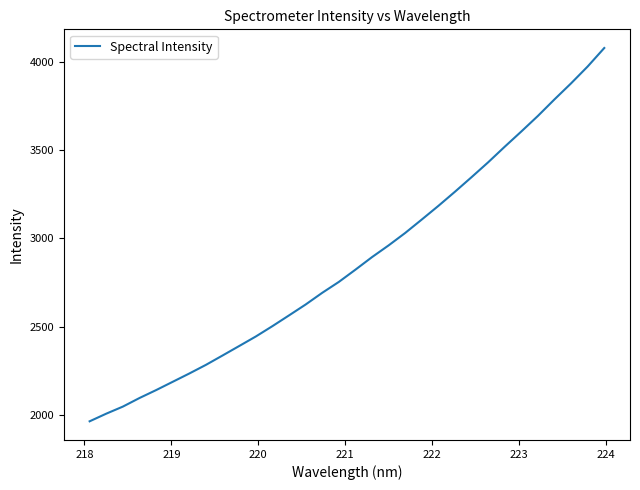

What is the difference between the maximum and minimum values?

2110.8